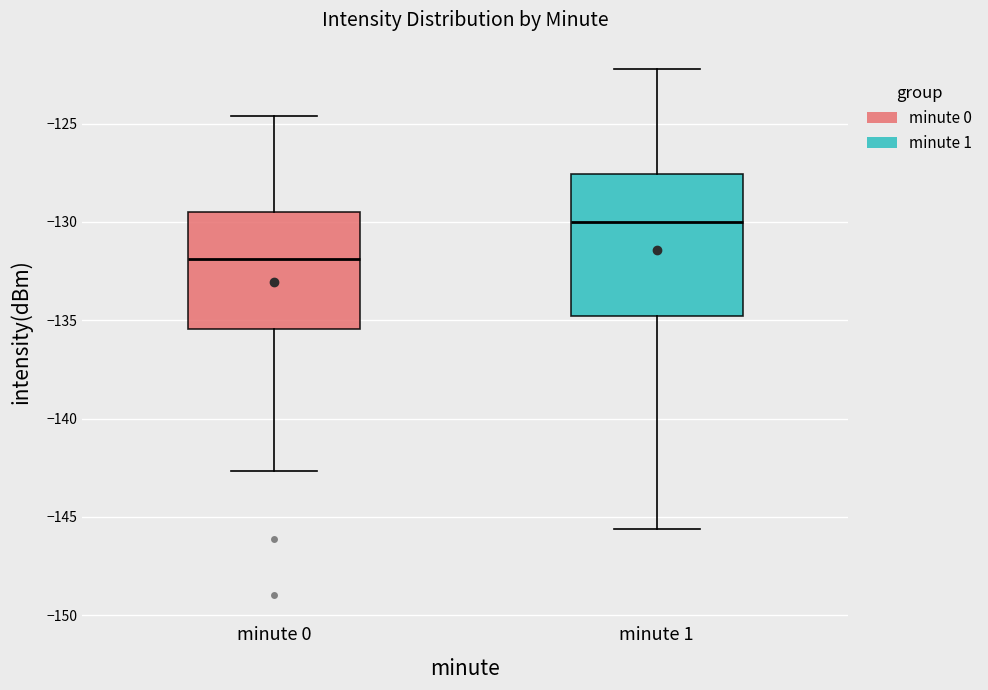

Where does the lower whisker of the box for minute 1 end on the y-axis? The values are not printed on the chart, so give them approximately, as read against the axis.

-145.5